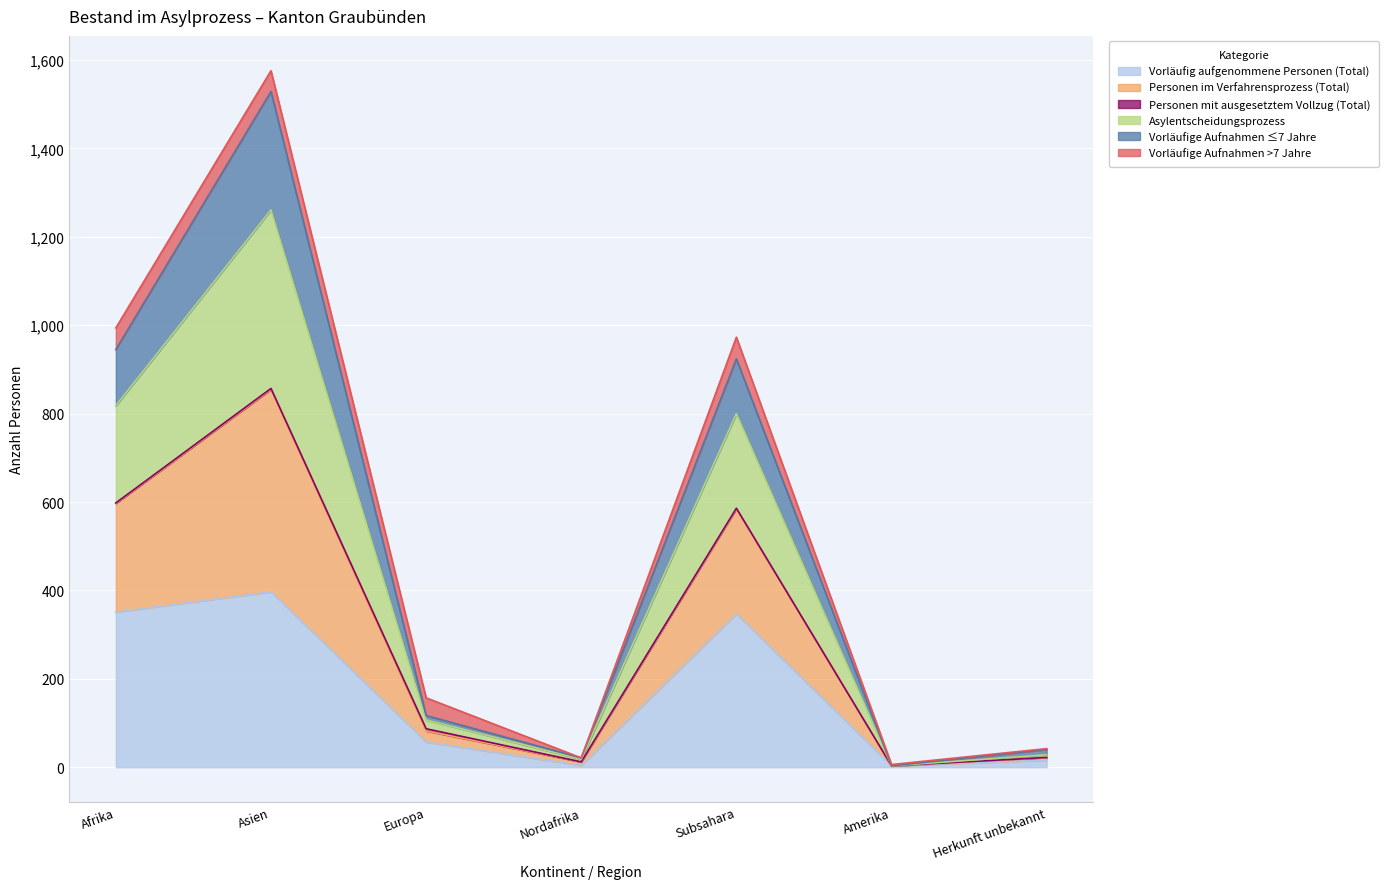

At which label does Vorläufig aufgenommene Personen (Total) reach its peak?

Asien